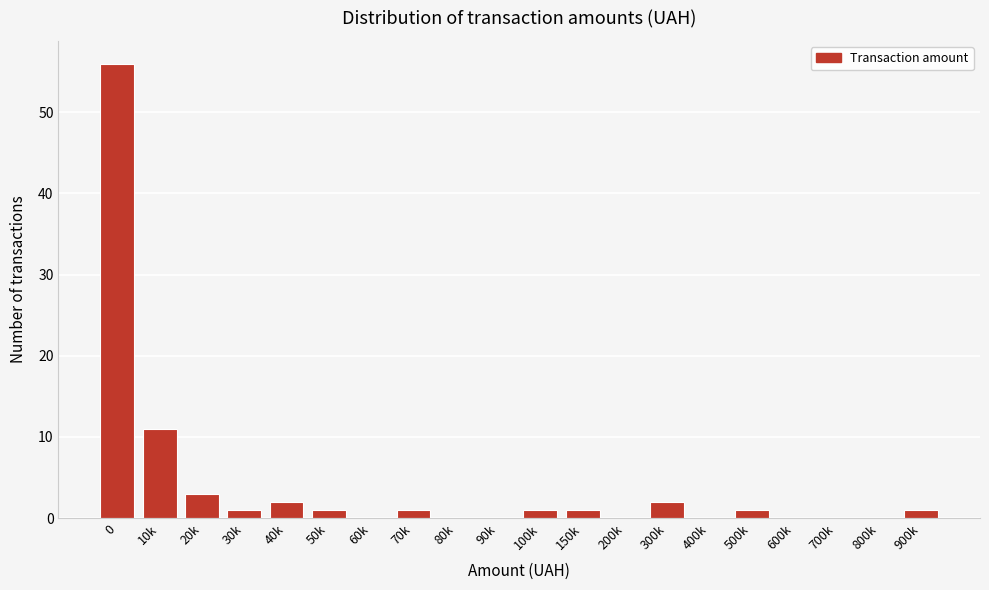

Reading right to left, list all the values displayed in this chart.

900k=1	800k=0	700k=0	600k=0	500k=1	400k=0	300k=2	200k=0	150k=1	100k=1	90k=0	80k=0	70k=1	60k=0	50k=1	40k=2	30k=1	20k=3	10k=11	0=56